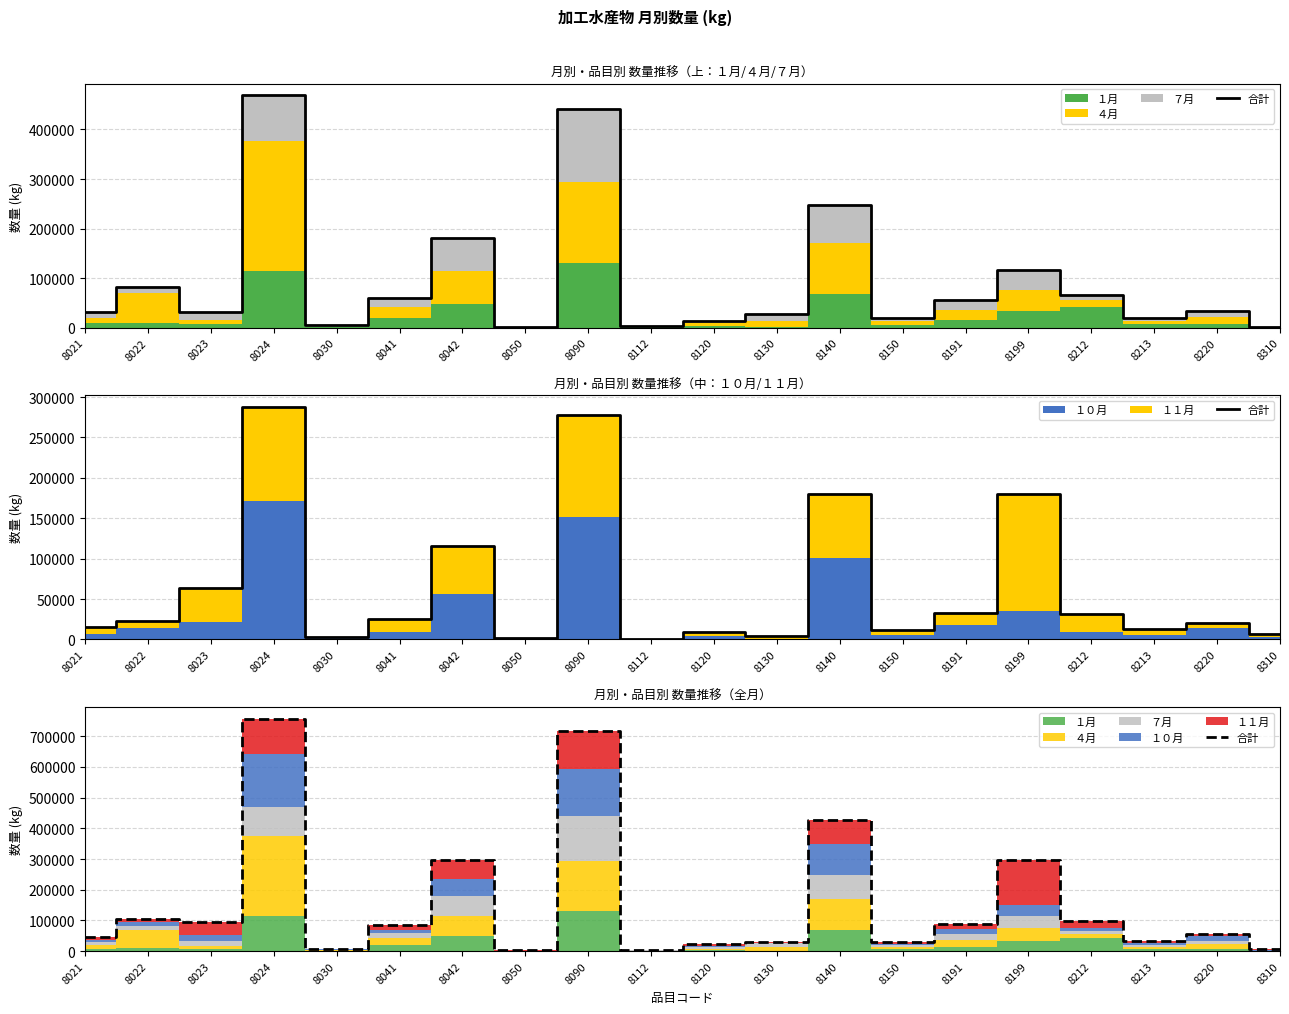

List the labels in order of value, largest first.

8024, 8090, 8140, 8199, 8042, 8022, 8212, 8023, 8191, 8041, 8220, 8021, 8213, 8150, 8130, 8120, 8030, 8310, 8112, 8050